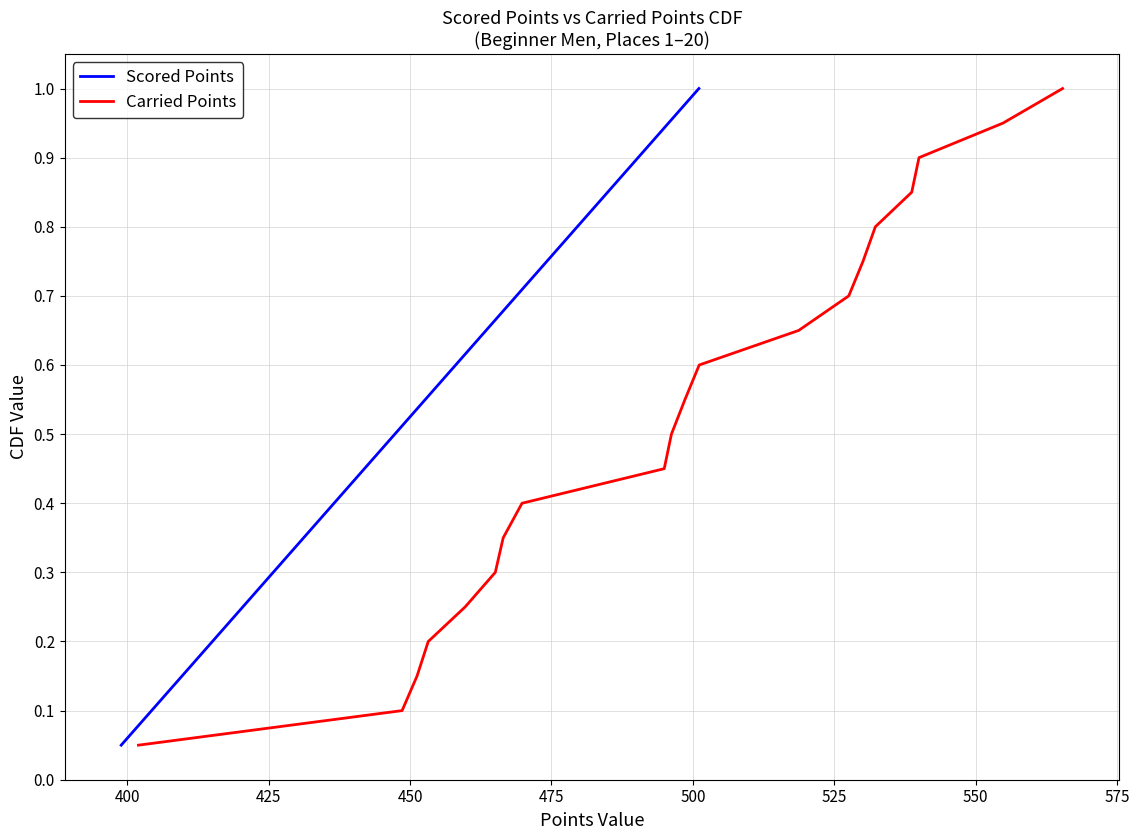

At how many categories does at least one series exceed 0?

20